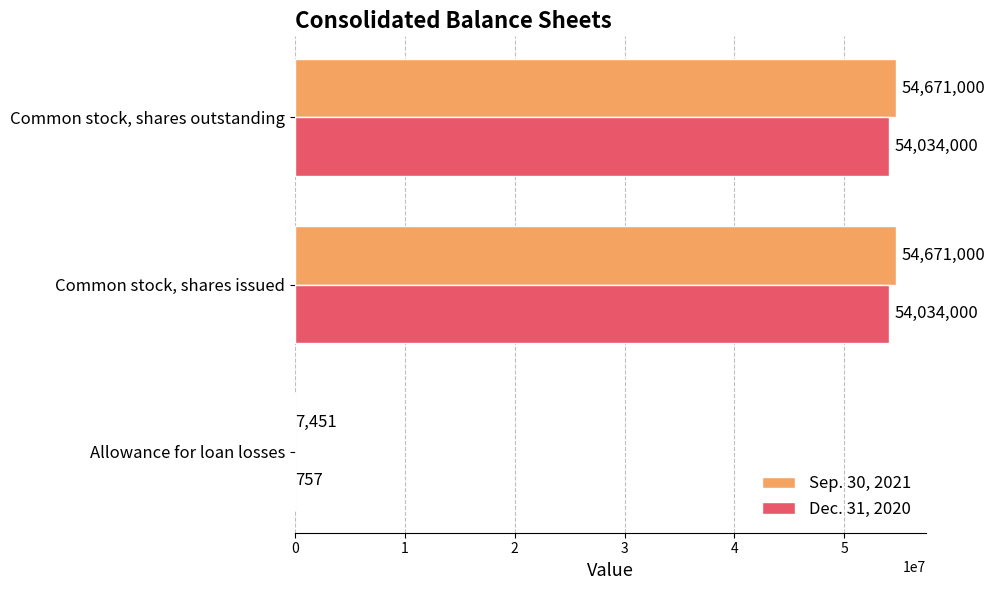

The value of Dec. 31, 2020 at Common stock, shares issued is 35997971. True or false?

False